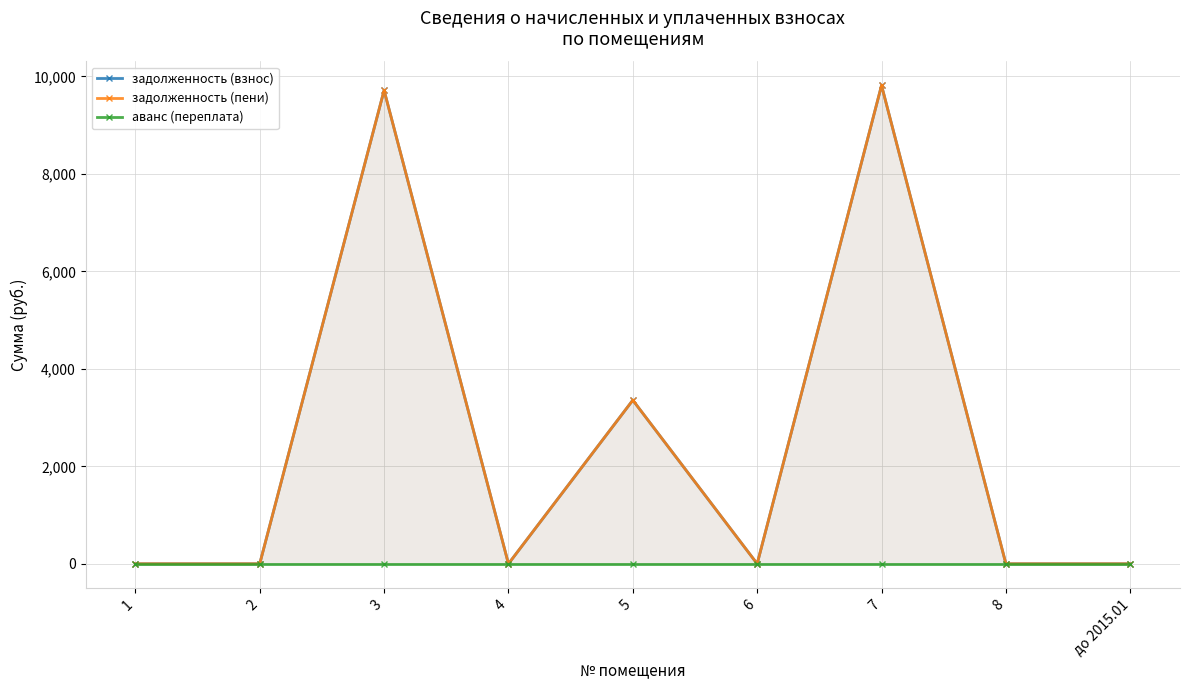

Which category has the lowest value across all series?

1